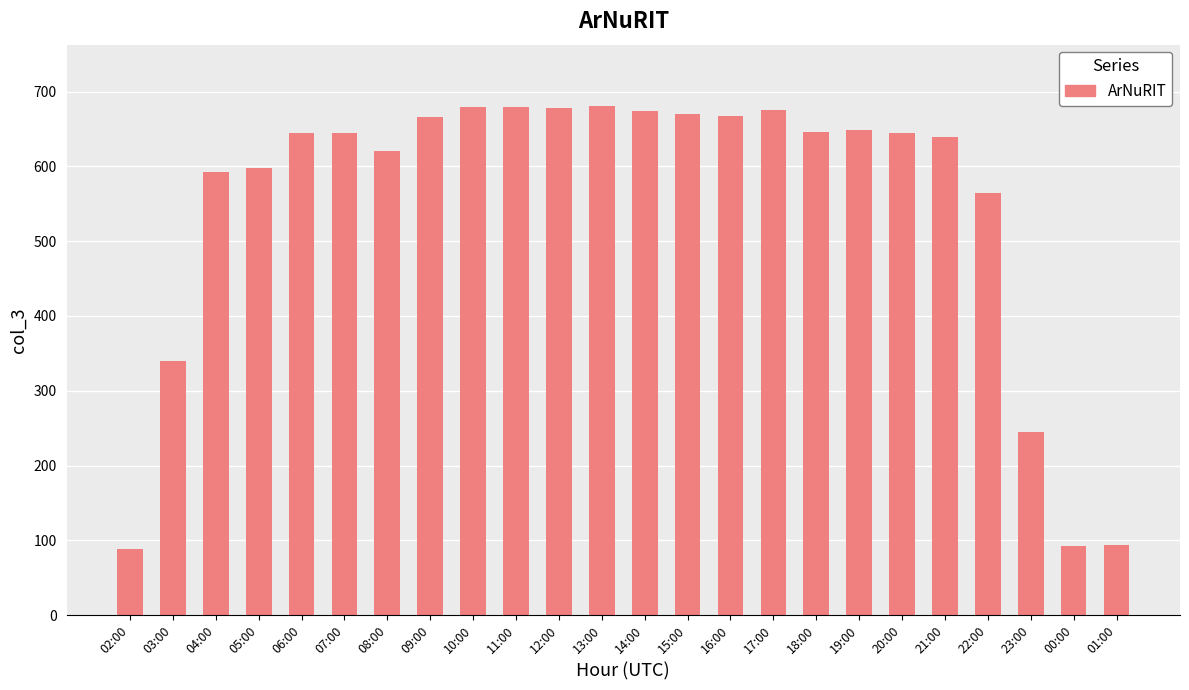

What is the approximate value at 15:00?

670